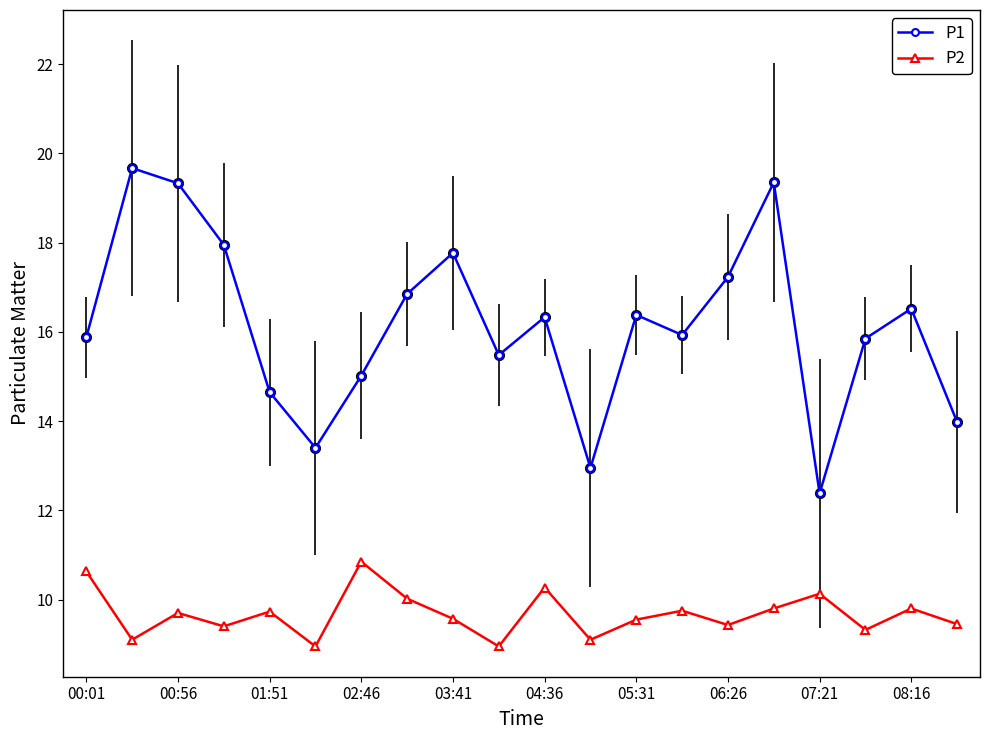

Which series has the largest range (max minus min)?

P1